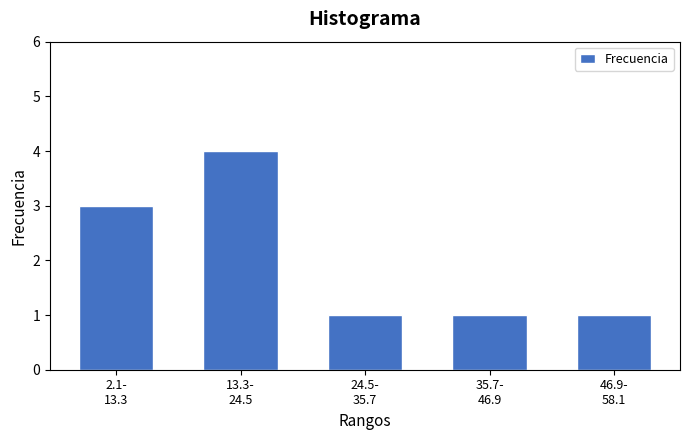

Reading right to left, what are all the values shown in this chart?

1	1	1	4	3